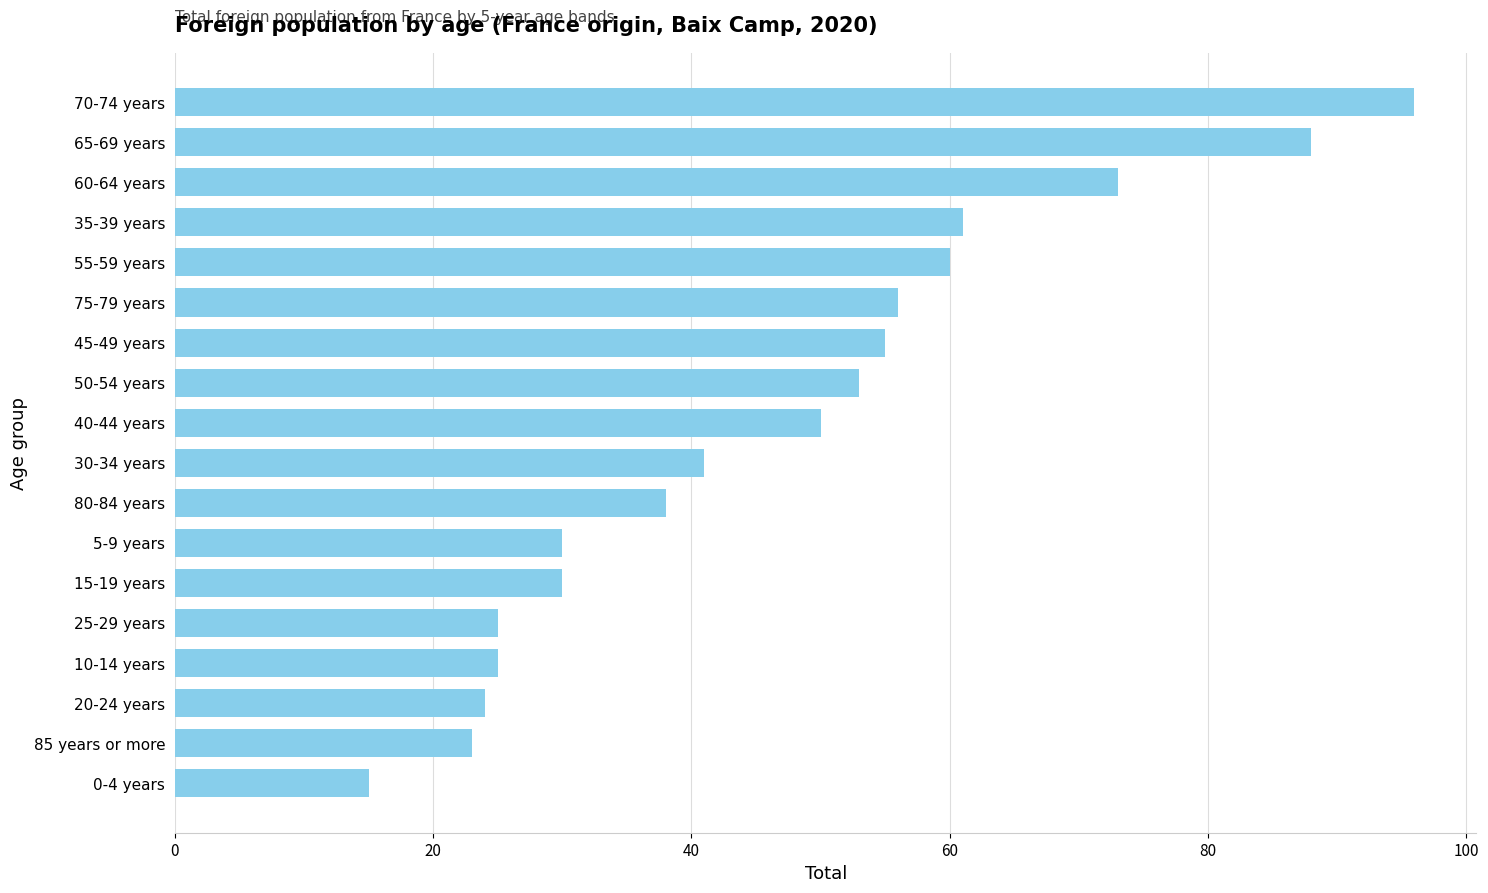

Approximately how many times larger is the value at 30-34 years compared to 45-49 years?

0.7